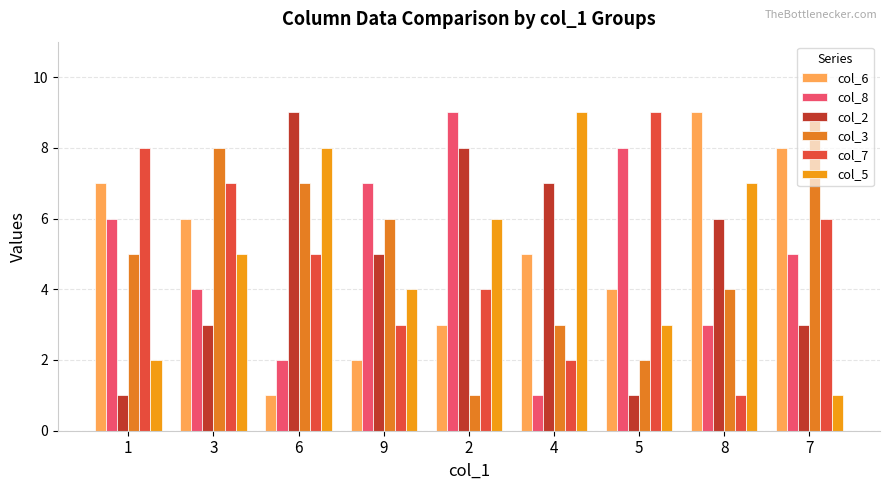

Which category has the highest value in the col_7 series?

5